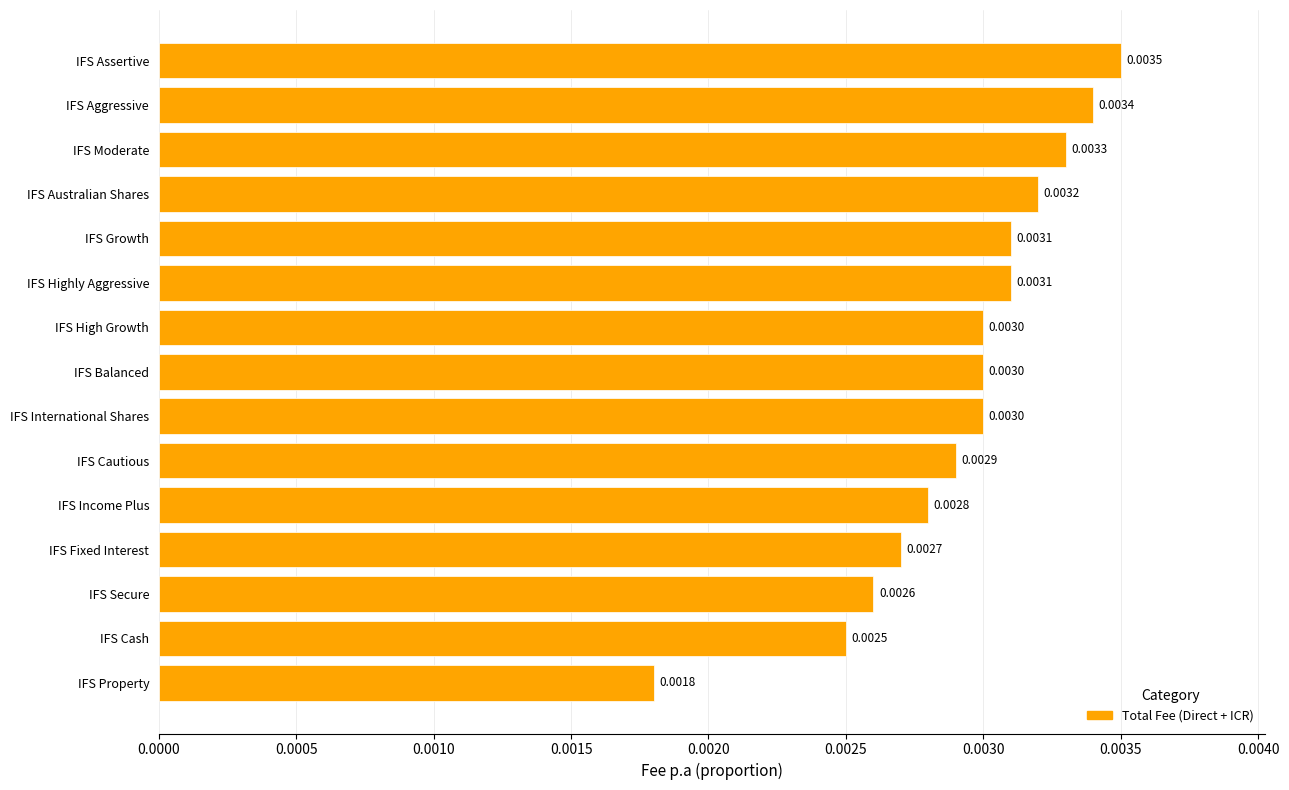

Between IFS International Shares and IFS Highly Aggressive, which is larger?

IFS Highly Aggressive